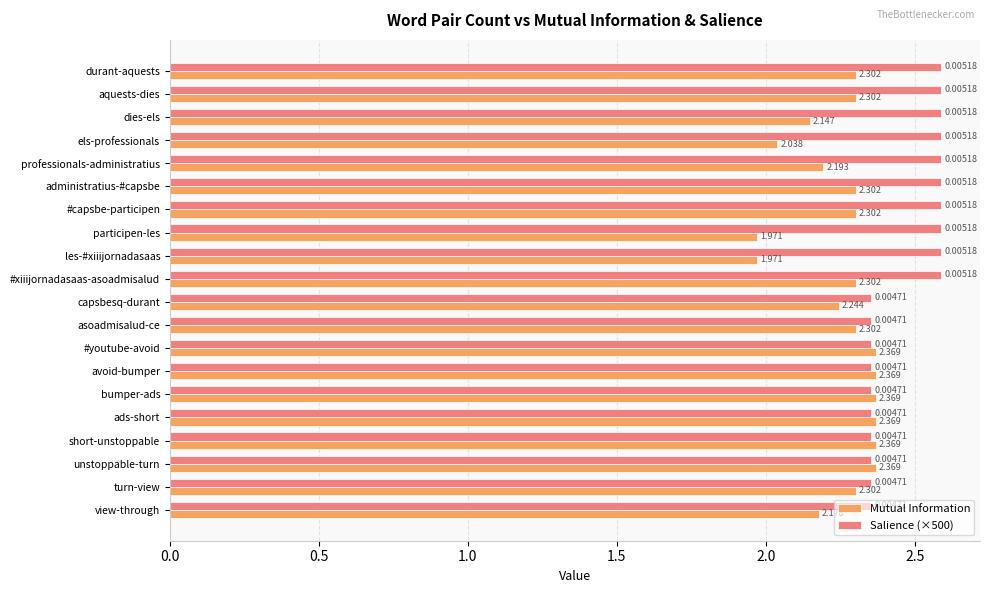

Which series has the largest range (max minus min)?

Mutual Information